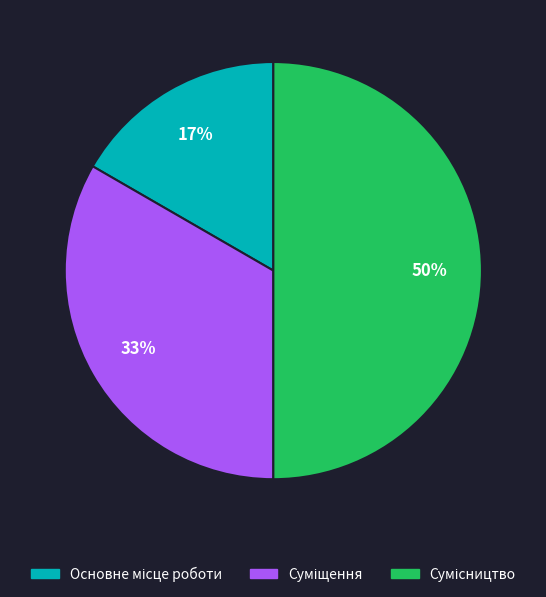

To the nearest percent, what is the difference between the largest and smallest slice percentages?

33%